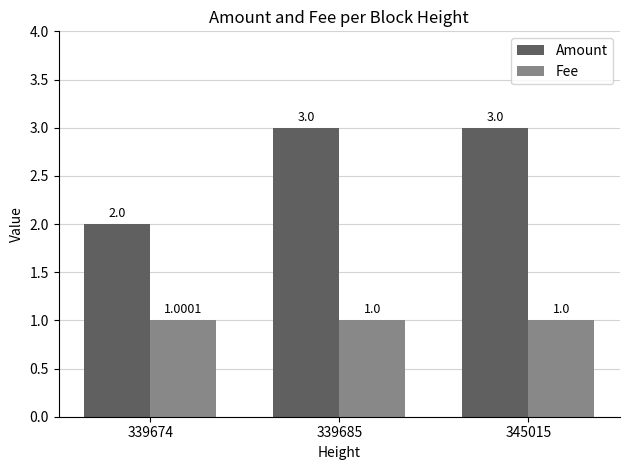

What is the difference between the highest and lowest values at 339674?

1.0